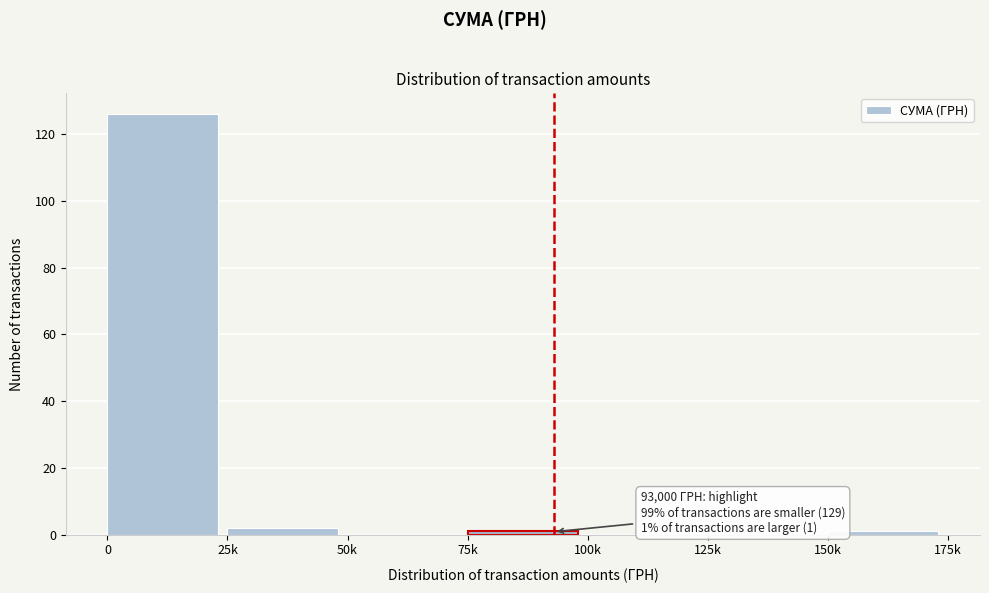

Reading right to left, list all the values displayed in this chart.

150k=1	125k=0	100k=0	75k=1	50k=0	25k=2	0=126